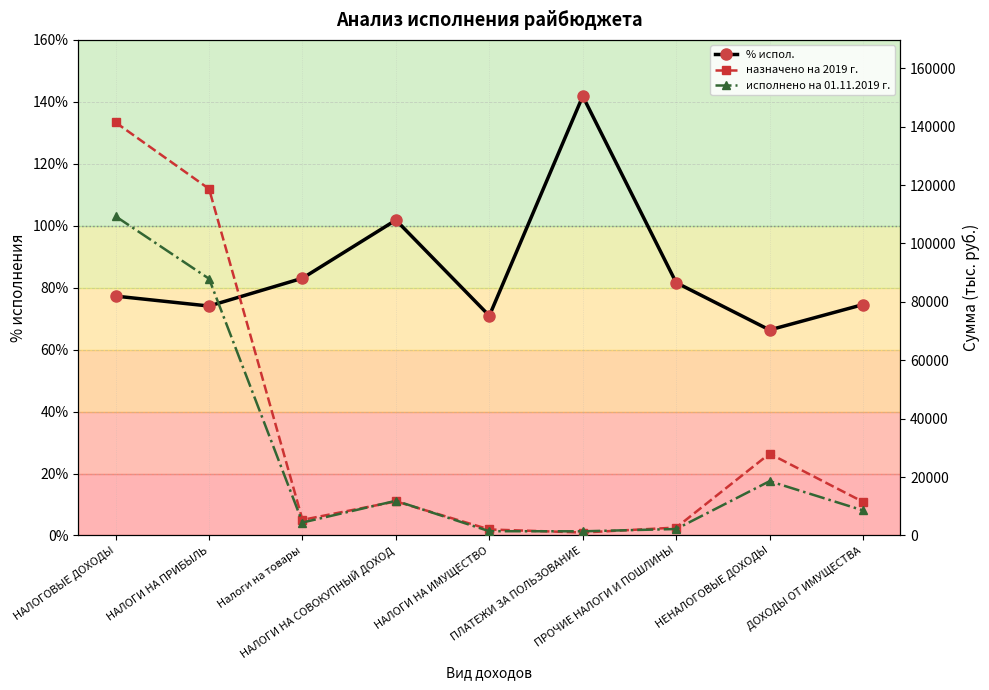

What is the label of the 1st point from the right?

ДОХОДЫ ОТ ИМУЩЕСТВА